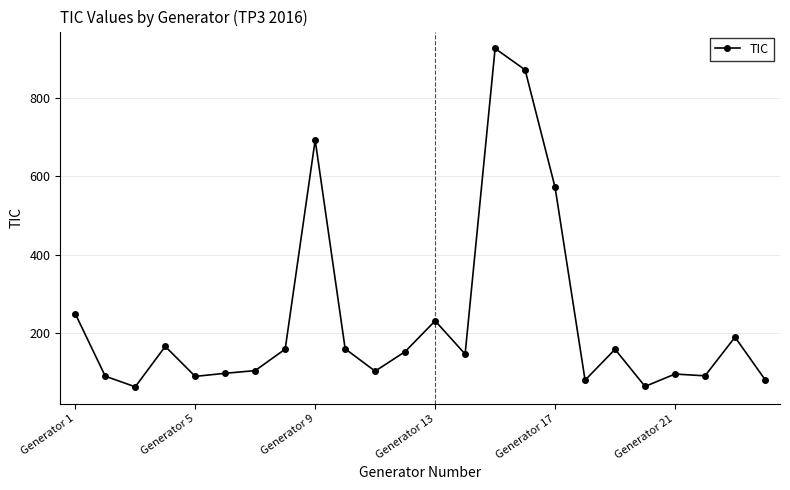

What is the difference between the maximum and minimum values?

863.6